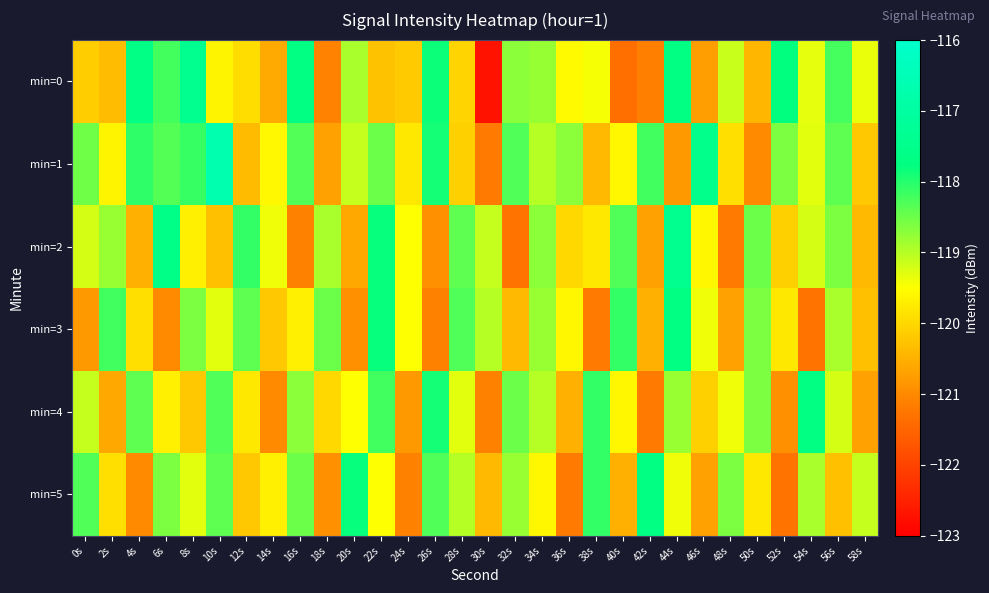

What is the total value across all series at 8s?

-713.4